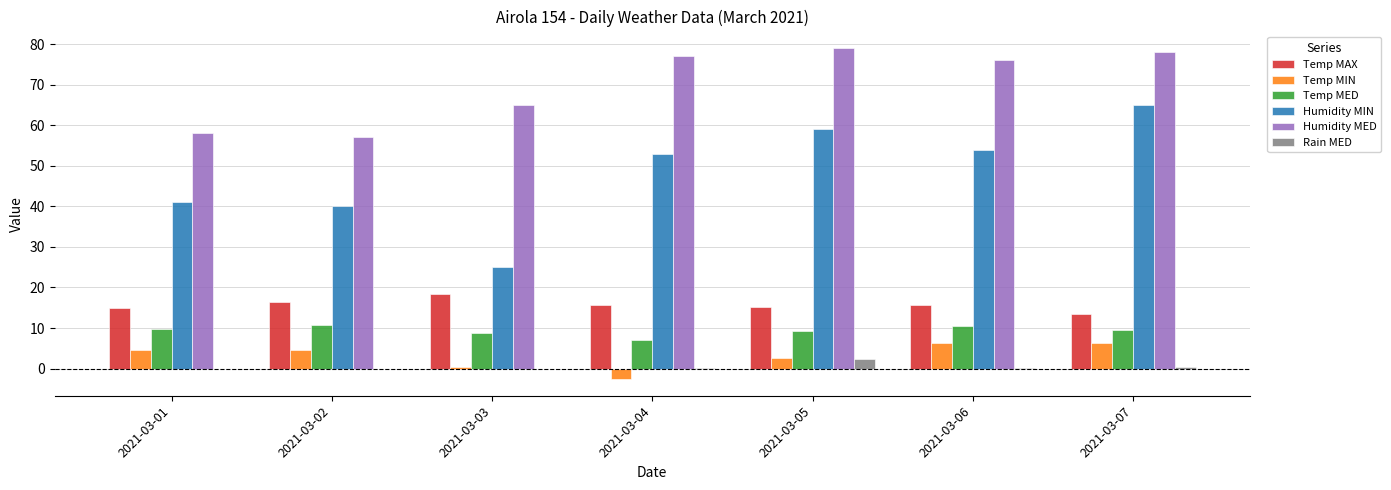

Between 2021-03-03 and 2021-03-07, which series saw the biggest shift?

Humidity MIN